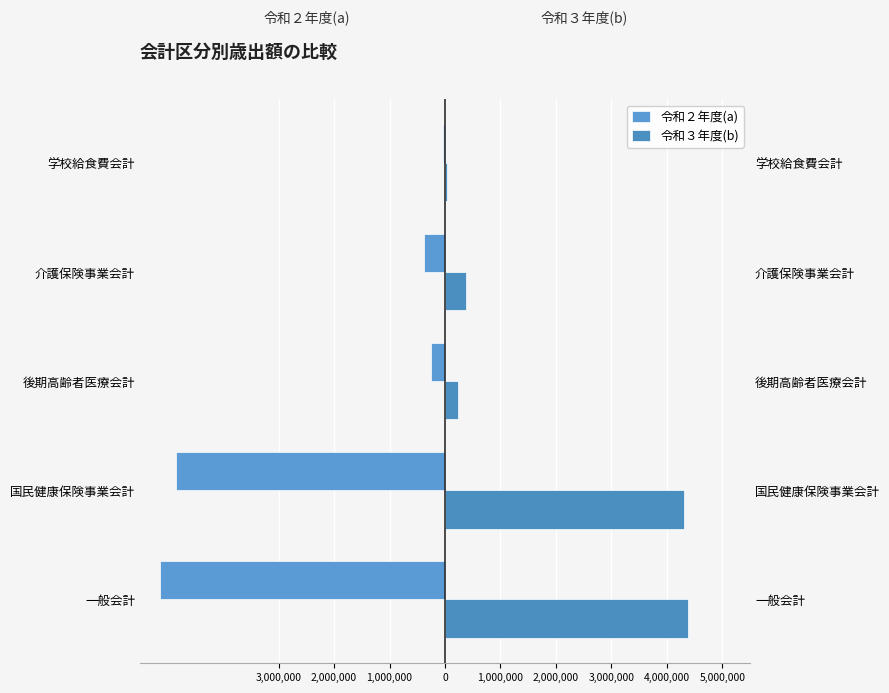

What is the difference between the maximum and minimum values in the 令和２年度(a) series?

5090316